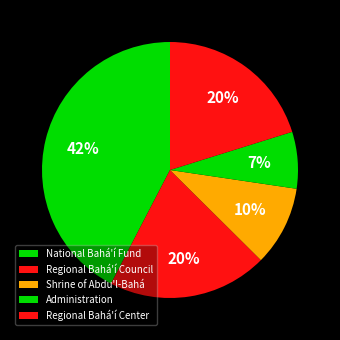

Count the number of slices in the pie.

5